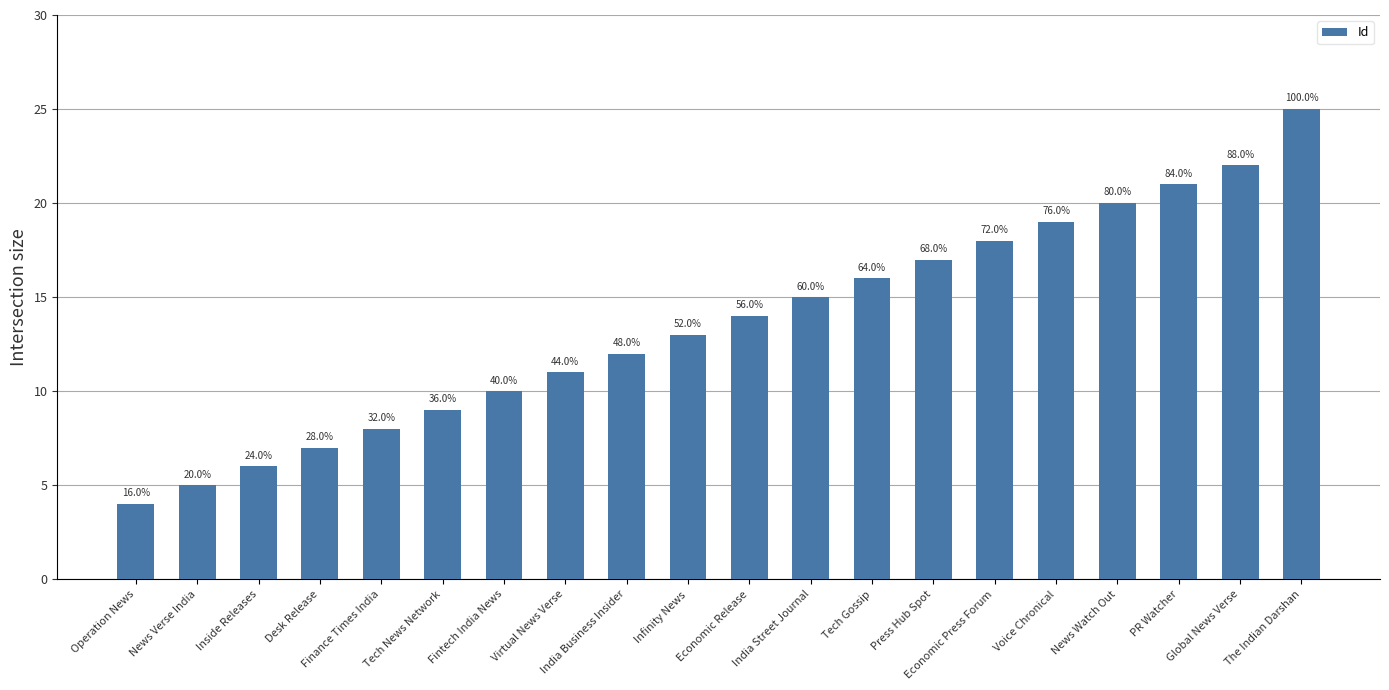

What is the ratio of the value at Finance Times India to the value at India Business Insider?

0.7